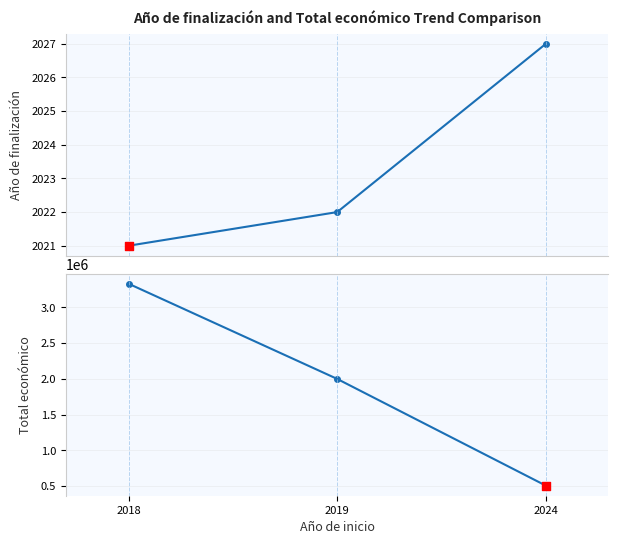

Is the value of Total económico at 2018 greater than the value of Año de finalización at 2018?

Yes